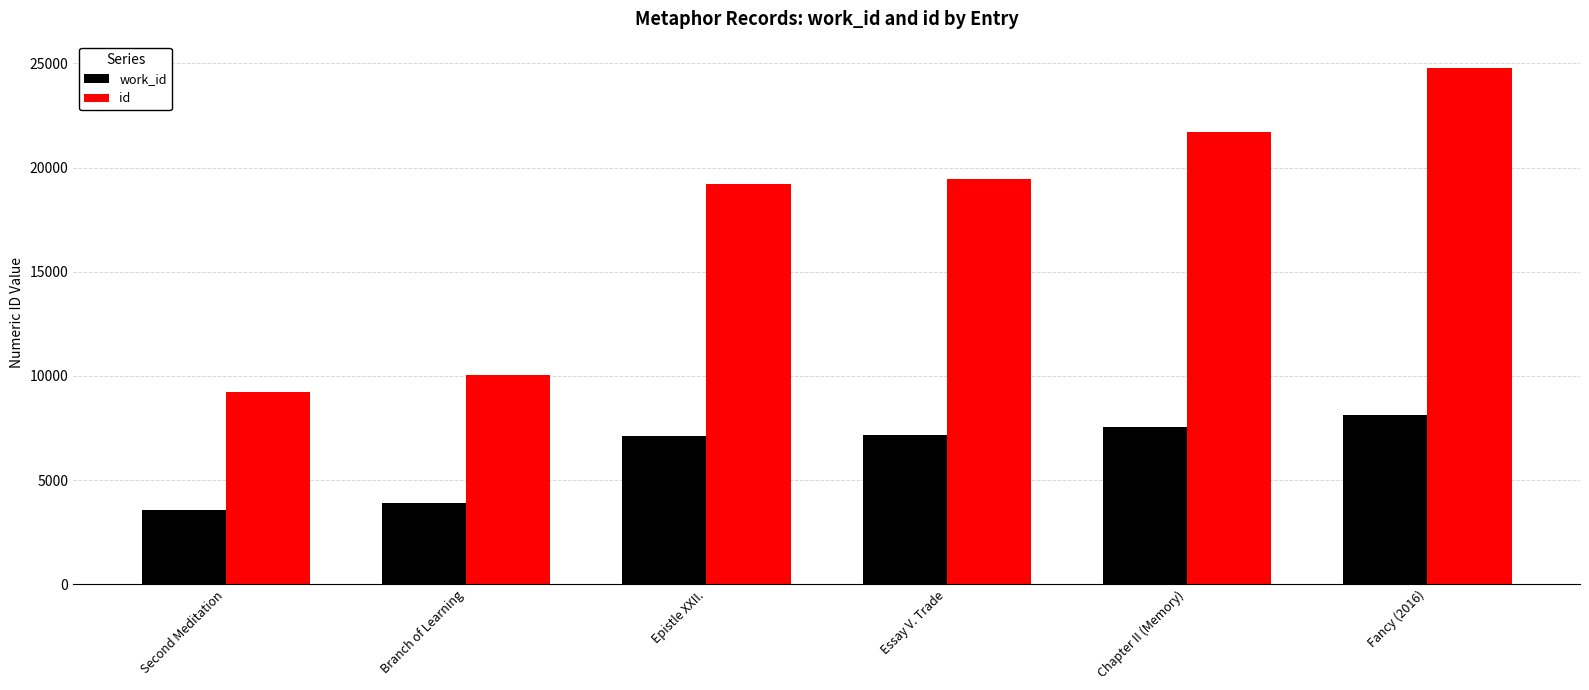

What is the difference between the maximum and minimum values in the id series?

15570